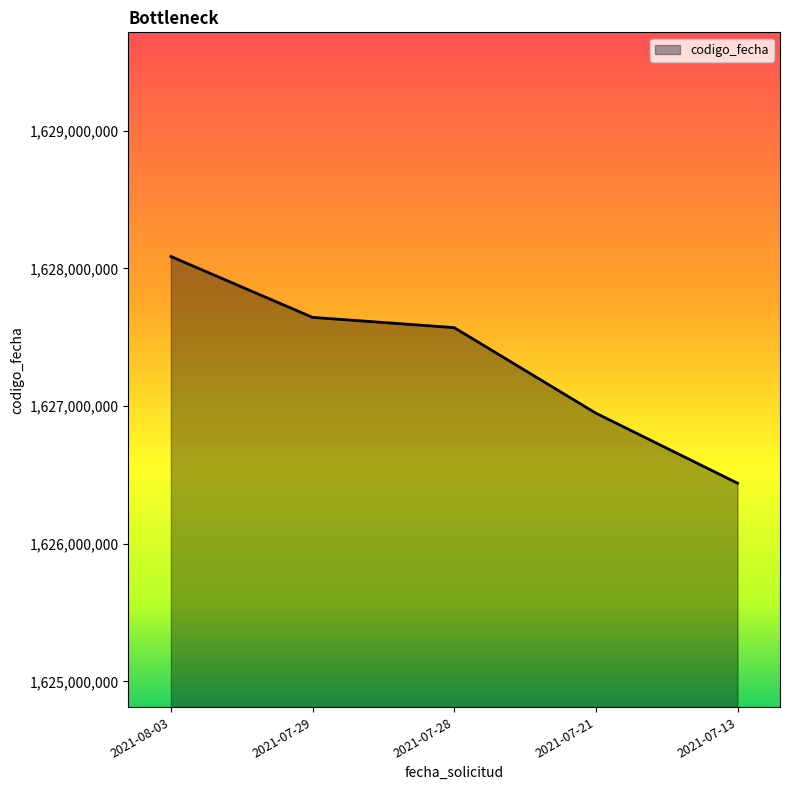

Reading left to right, list all the values displayed in this chart.

1628086711	1627644503	1627570112	1626948772	1626440222